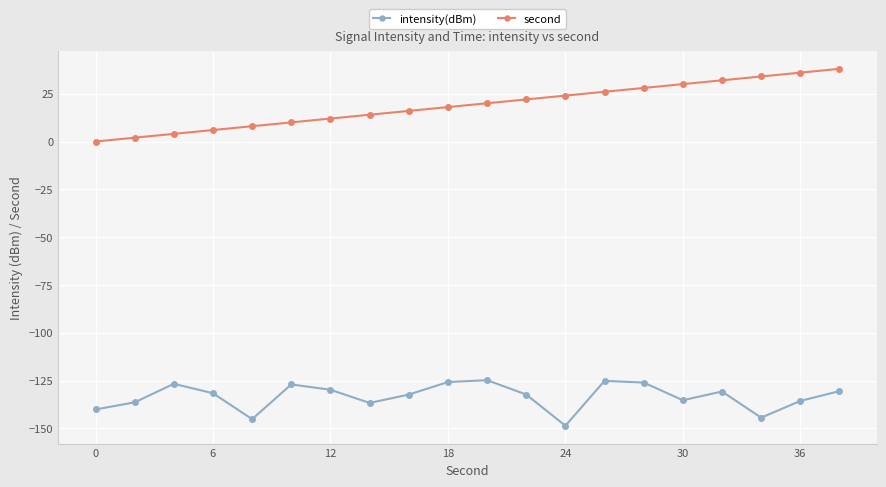

How many lines are shown in the chart?

2